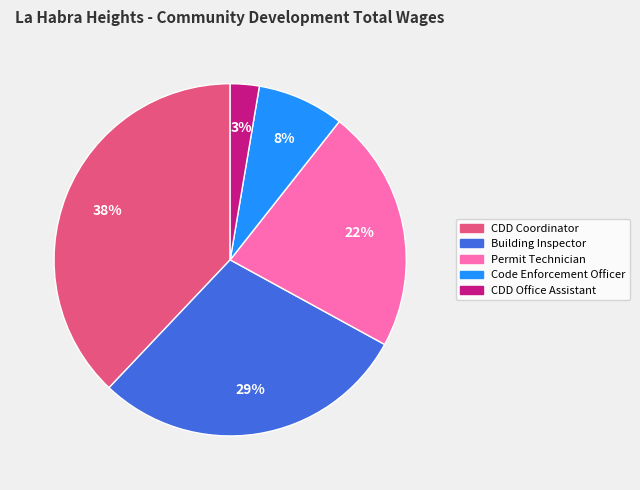

To the nearest percent, what is the difference between the largest and smallest slice percentages?

35%